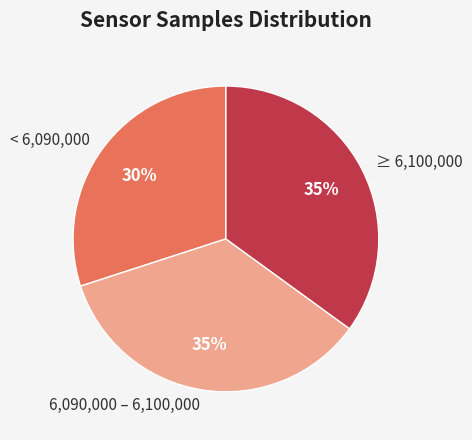

Which has a higher value, < 6,090,000 or ≥ 6,100,000?

≥ 6,100,000